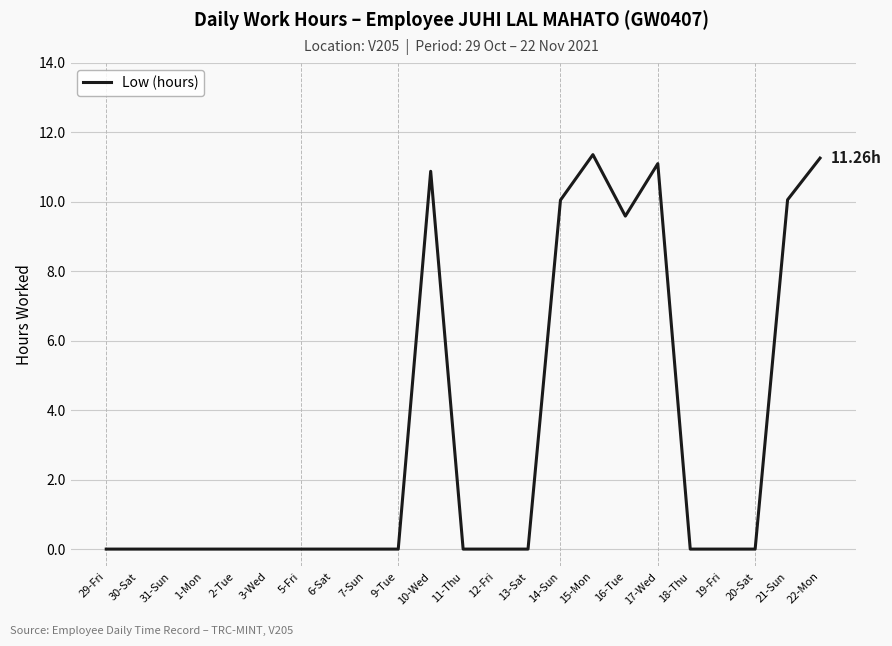

Approximately how many times larger is the value at 10-Wed compared to 17-Wed?

1.0